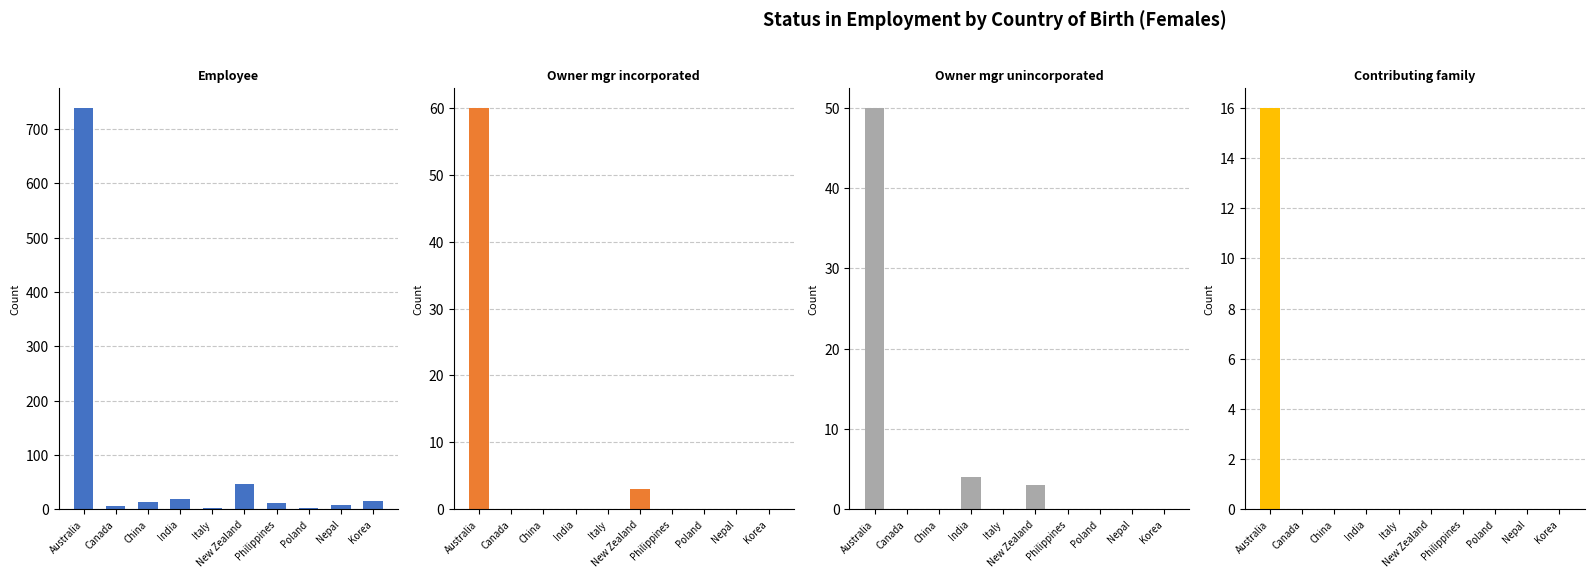

At India, list the series in order from smallest to largest.

Owner mgr incorporated, Contributing family, Owner mgr unincorporated, Employee